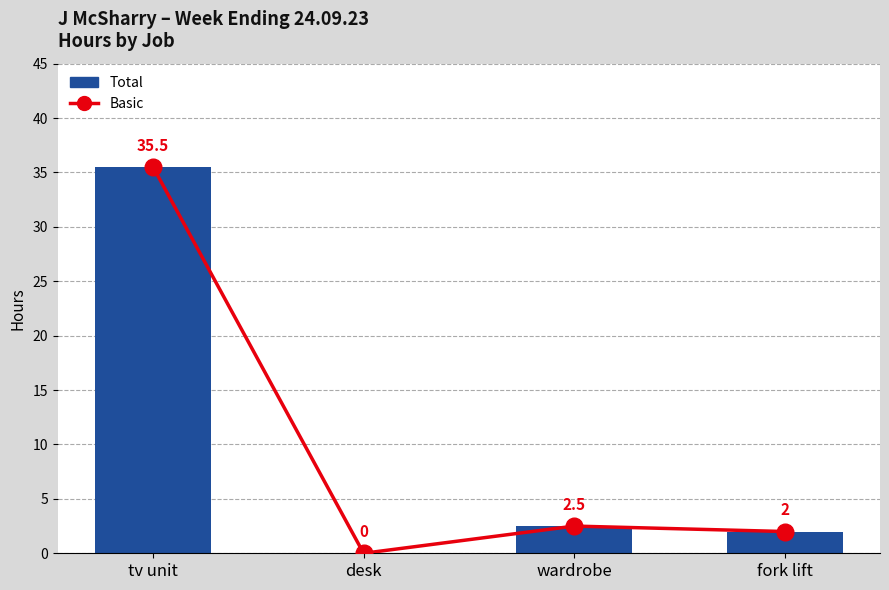

What is the sum of the Total values at fork lift and desk?

2.0